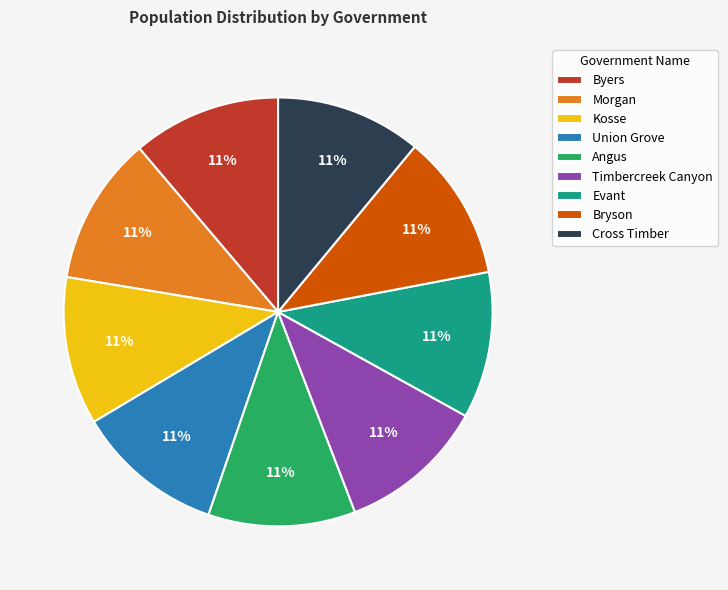

How many slices are in this pie chart?

9